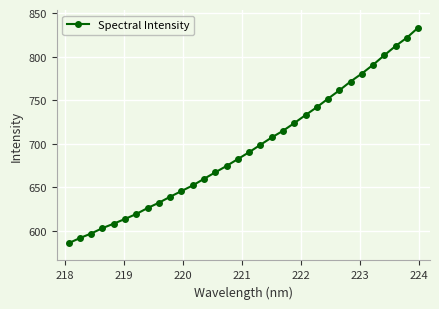

What is the difference between the second highest and second lowest values?

229.9